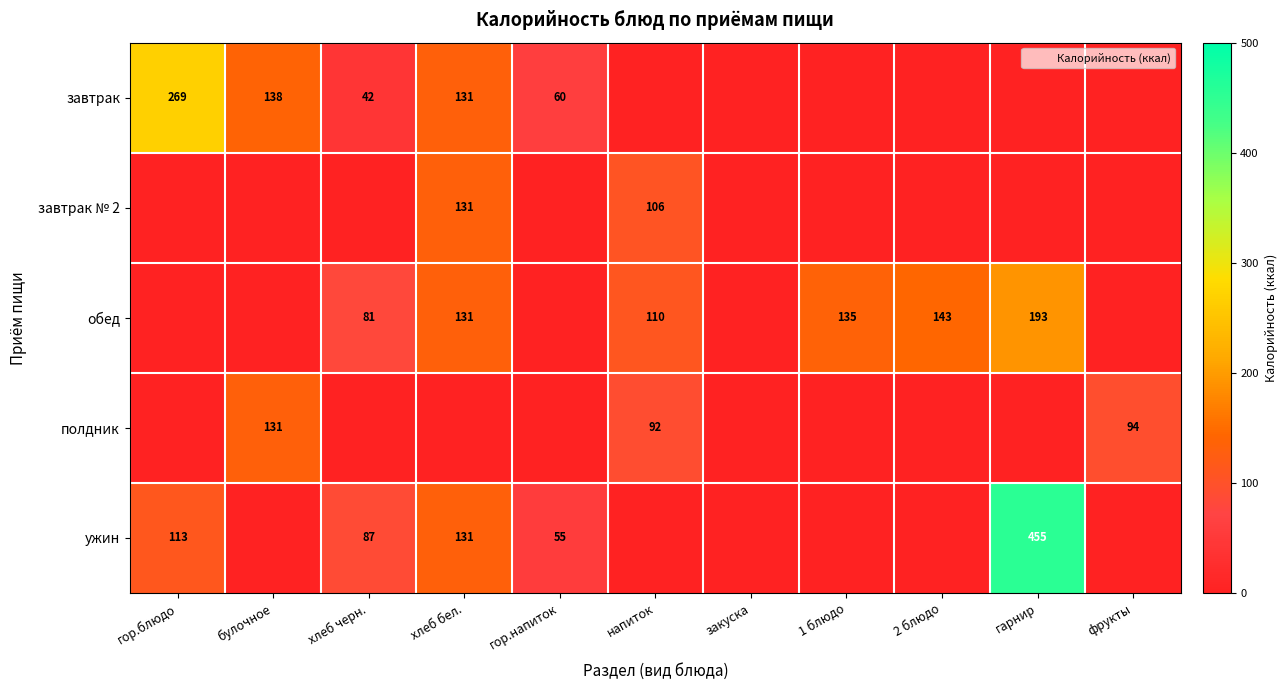

What is the spread (max minus min) of values at напиток?

110.0